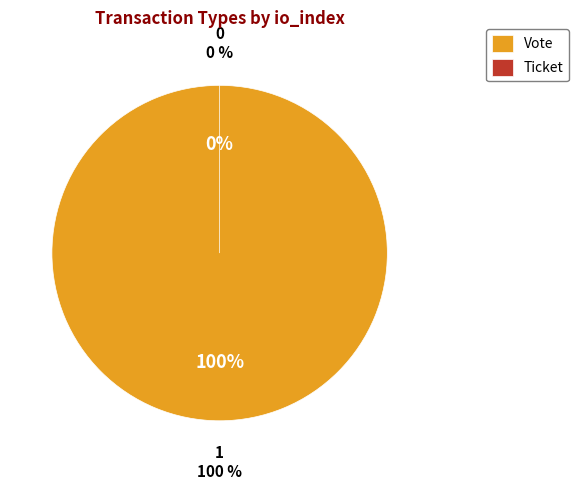

What is the majority slice?

Vote